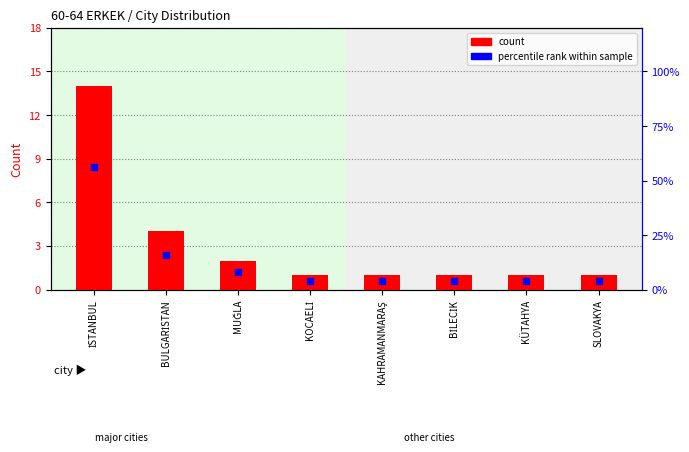

At which category is the sum across all series the highest?

İSTANBUL